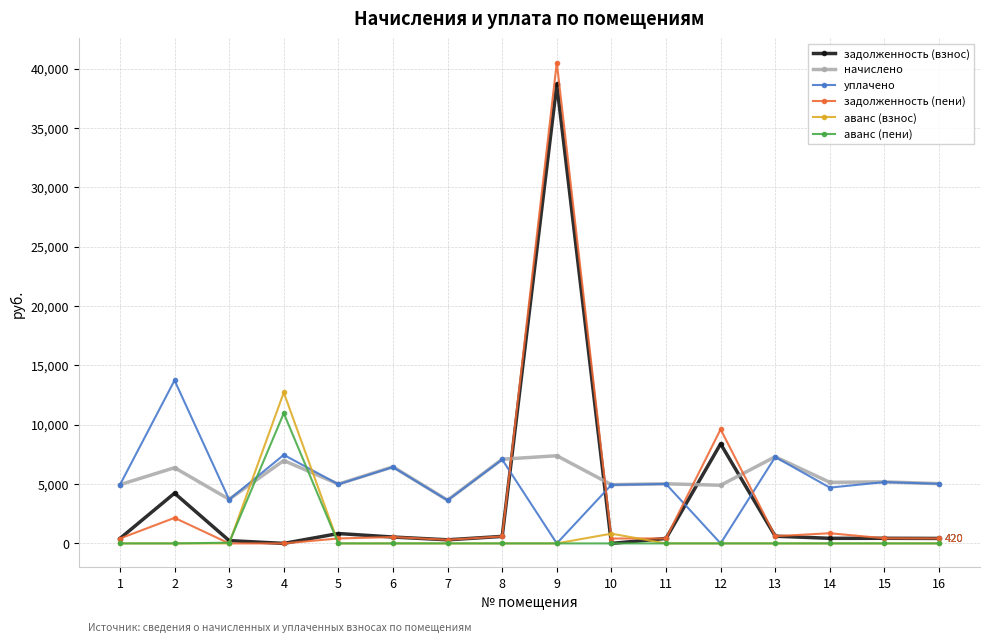

What is the average value of the задолженность (пени) series?

3605.6